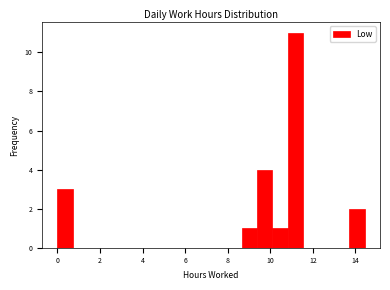

Read against the x-axis, roughly where is the centre of the tallest bar?

11.2